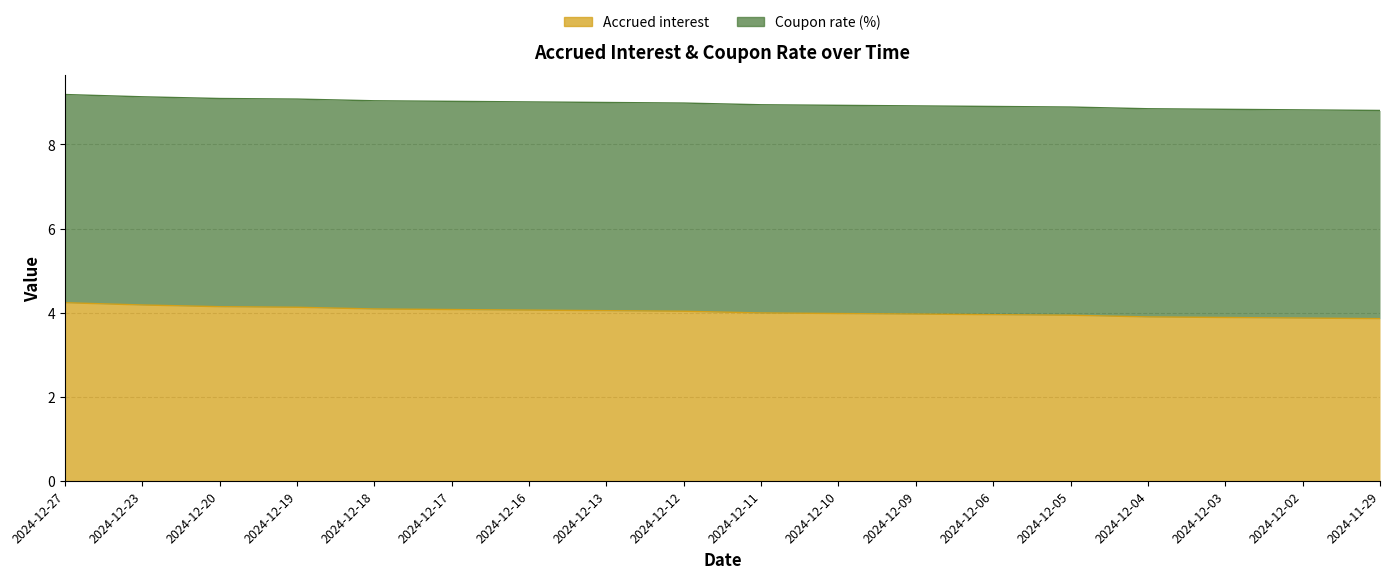

What is the change in value from 2024-12-27 to 2024-12-19?

-0.1